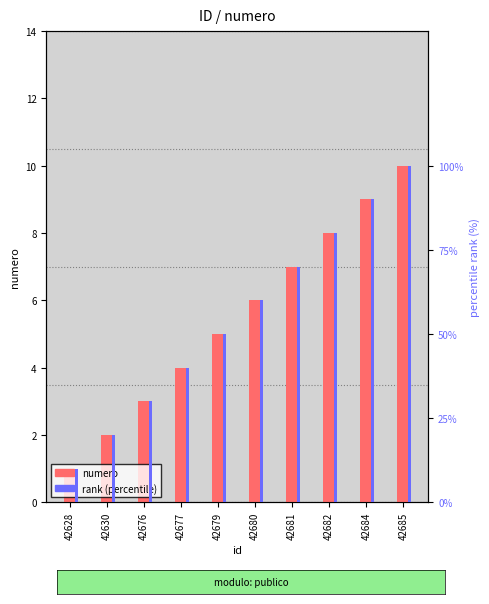

At which label does numero first exceed 6?

42681